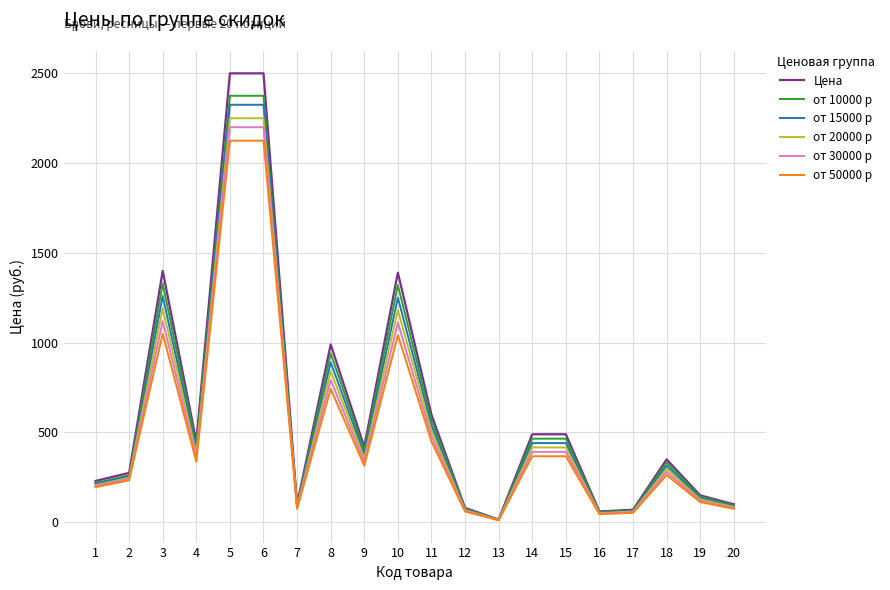

What is the highest value of the от 30000 р series?

2200.0